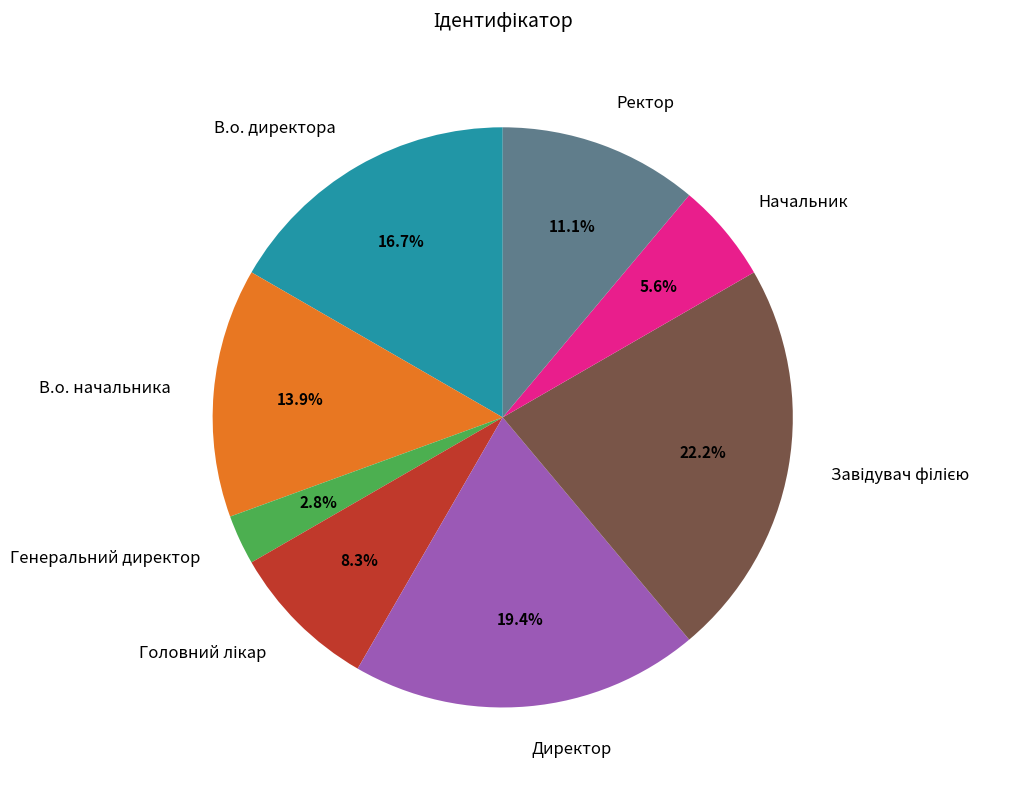

What is the ratio of the value at В.о. начальника to the value at В.о. директора?

0.8